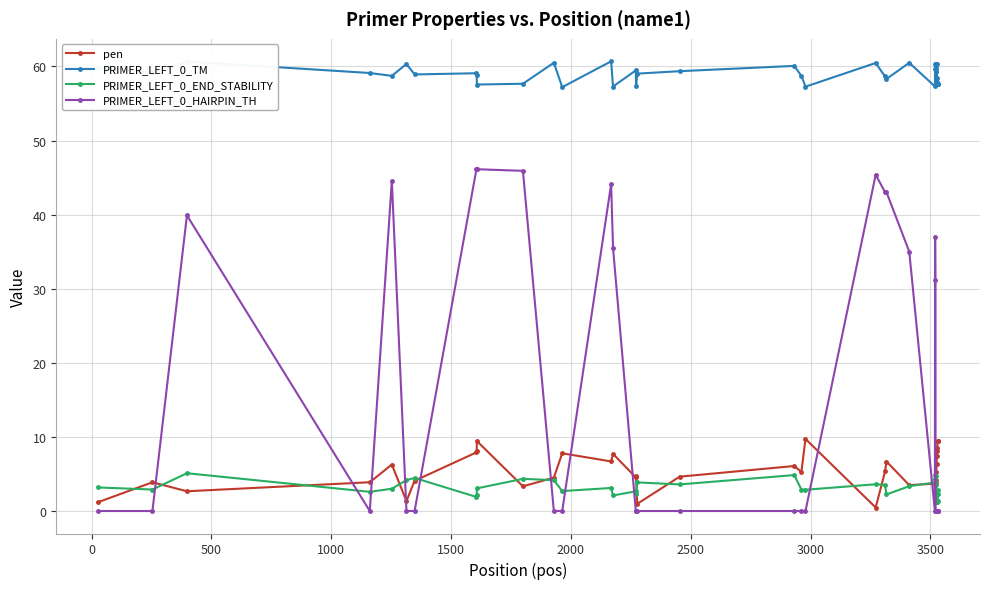

What is the value of the pen point at the 22nd from the left?

9.7